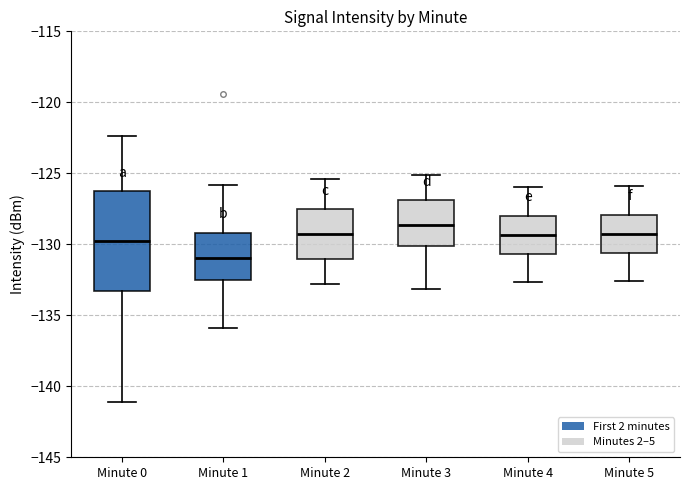

Reading left to right, read every box against the y-axis: the position of its median line, the range the box covers, and the ends of its whiskers. The values are not printed on the chart, so give them approximately, as read against the axis.

Minute 0: median -130.0, box -133.5 to -126.5, whiskers -141.0 to -122.5
Minute 1: median -131.0, box -132.5 to -129.0, whiskers -136.0 to -126.0
Minute 2: median -129.5, box -131.0 to -127.5, whiskers -133.0 to -125.5
Minute 3: median -128.5, box -130.0 to -127.0, whiskers -133.0 to -125.0
Minute 4: median -129.5, box -130.5 to -128.0, whiskers -132.5 to -126.0
Minute 5: median -129.0, box -130.5 to -128.0, whiskers -132.5 to -126.0